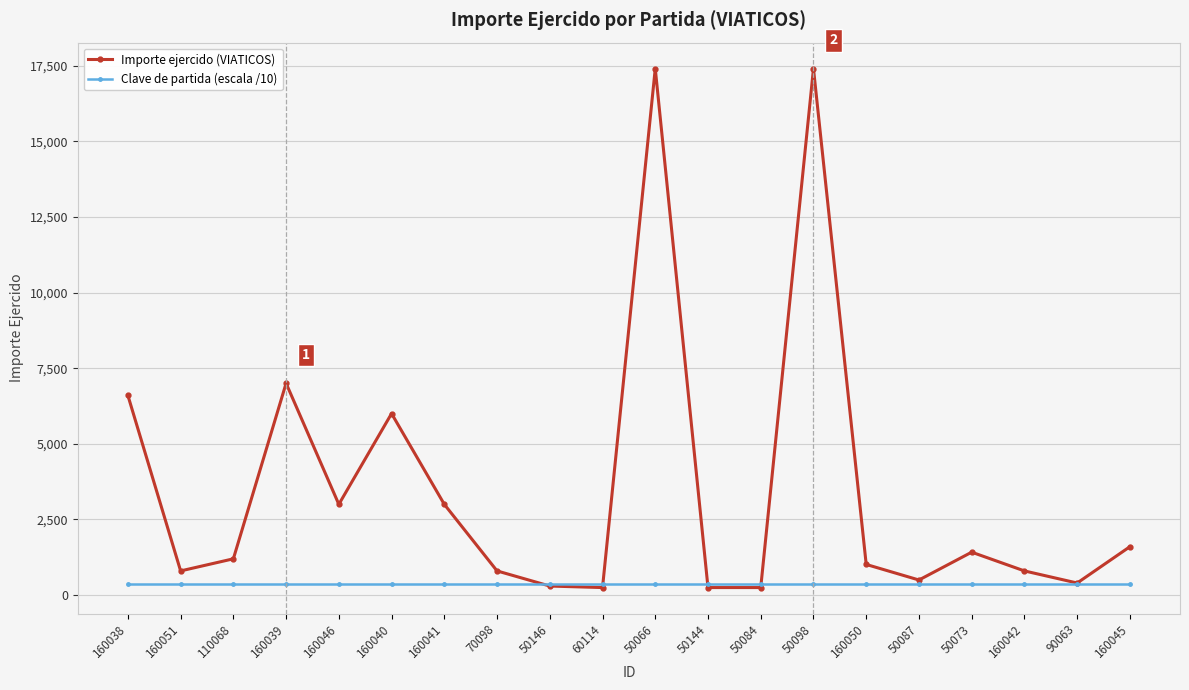

Rank the series by their average value, from lowest to highest.

Clave de partida (escala /10), Importe ejercido (VIATICOS)